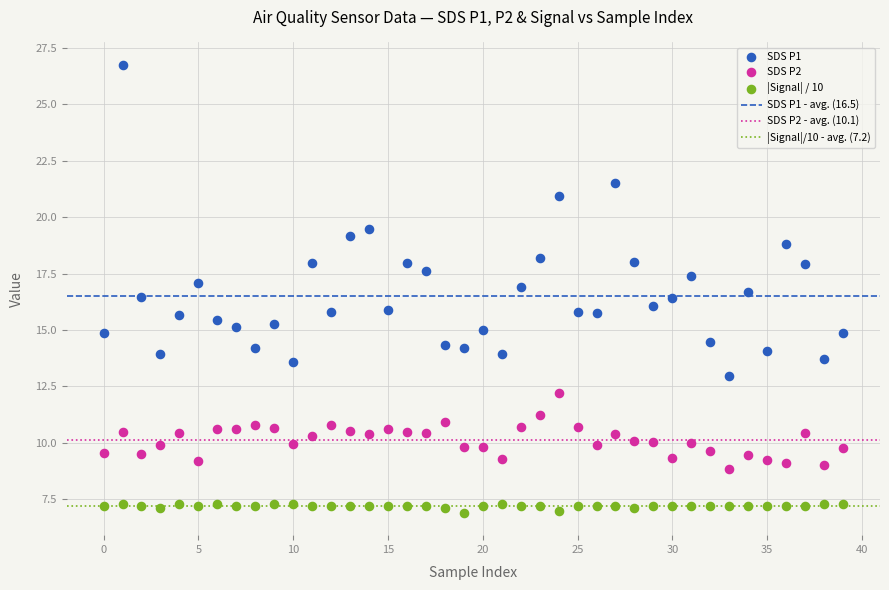

Which series reaches the minimum Y coordinate?

|Signal| / 10